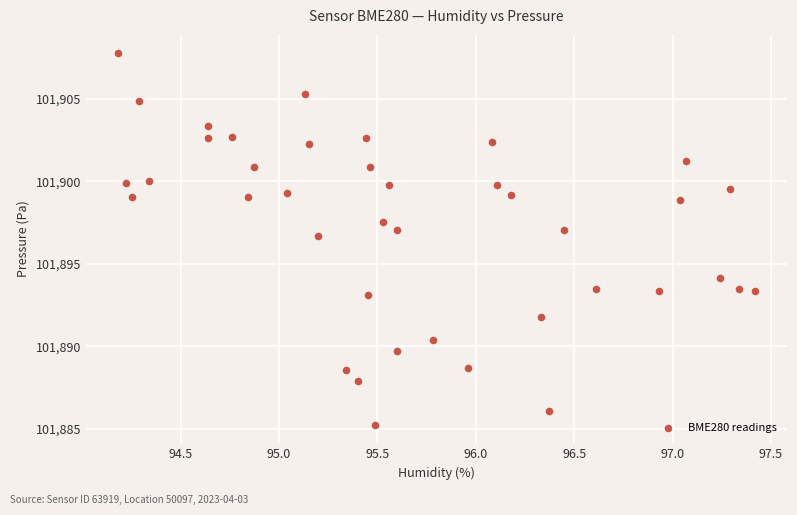

What Y value in the scatter plot is closest to 101896?

101896.7